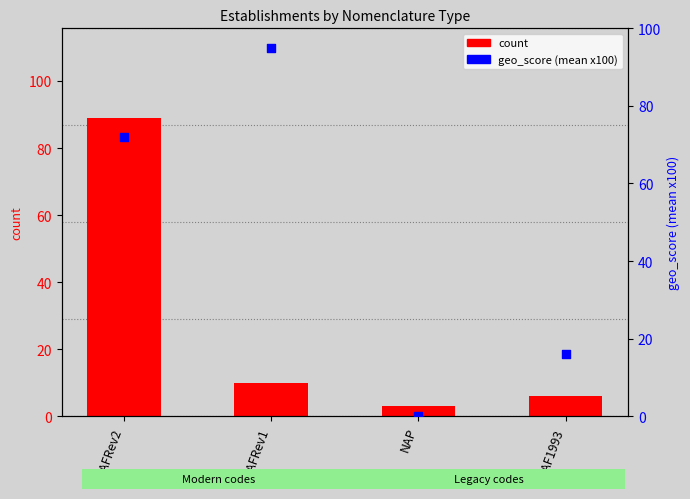

Which series reaches the minimum Y coordinate?

geo_score (mean x100)